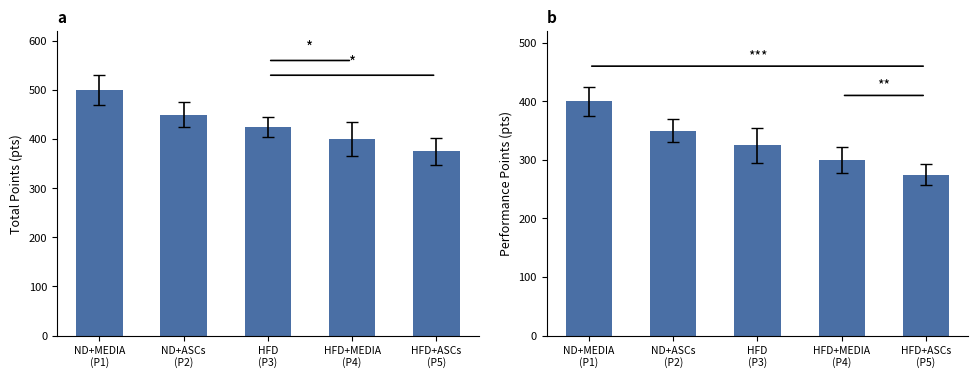

What value does the Total Points series have at ND+ASCs
(P2), to the nearest 10?

450